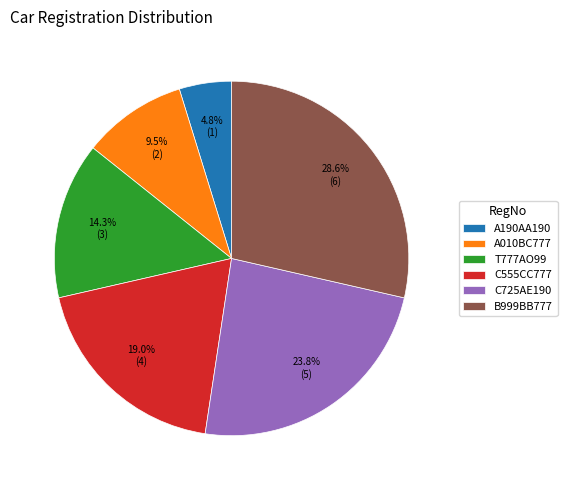

The A190AA190 slice represents 13% of the pie. True or false?

False